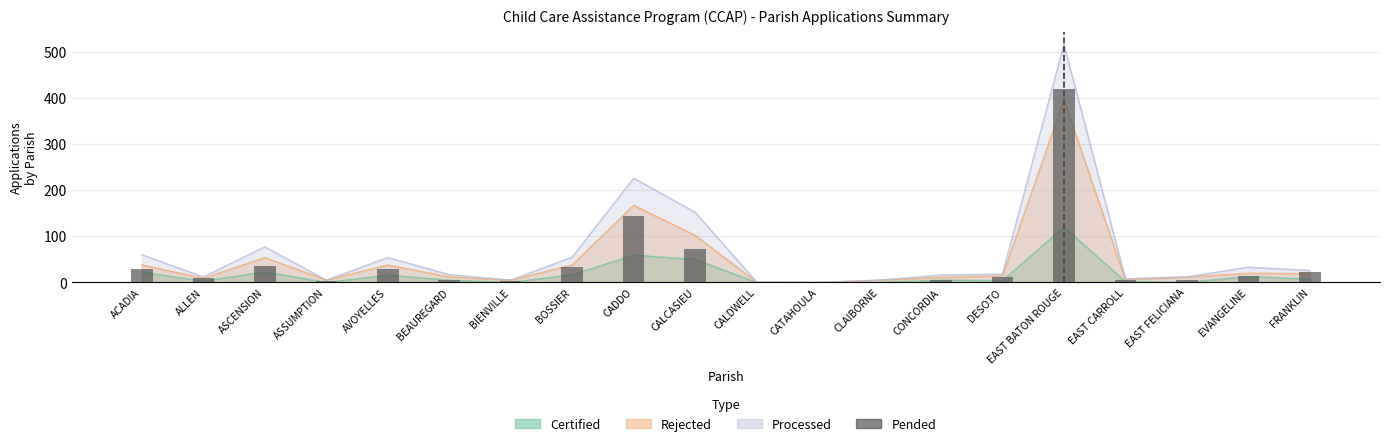

Count the number of categories in the chart.

20